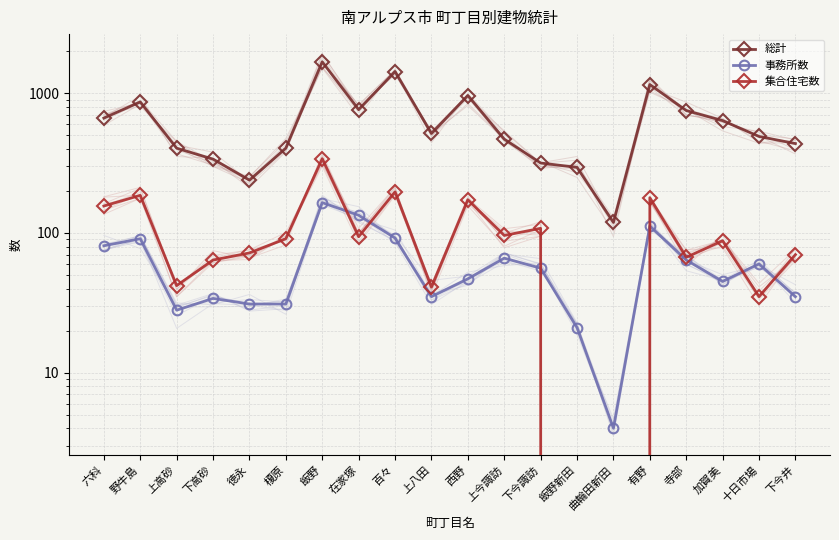

Where is 総計 nearest to the value 901?

野牛島